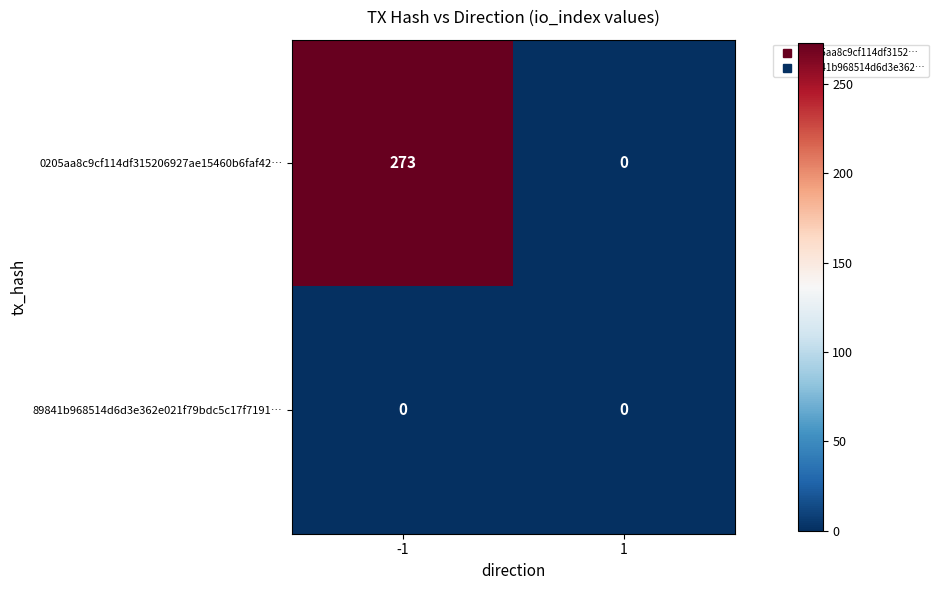

Count the number of data series in this chart.

2